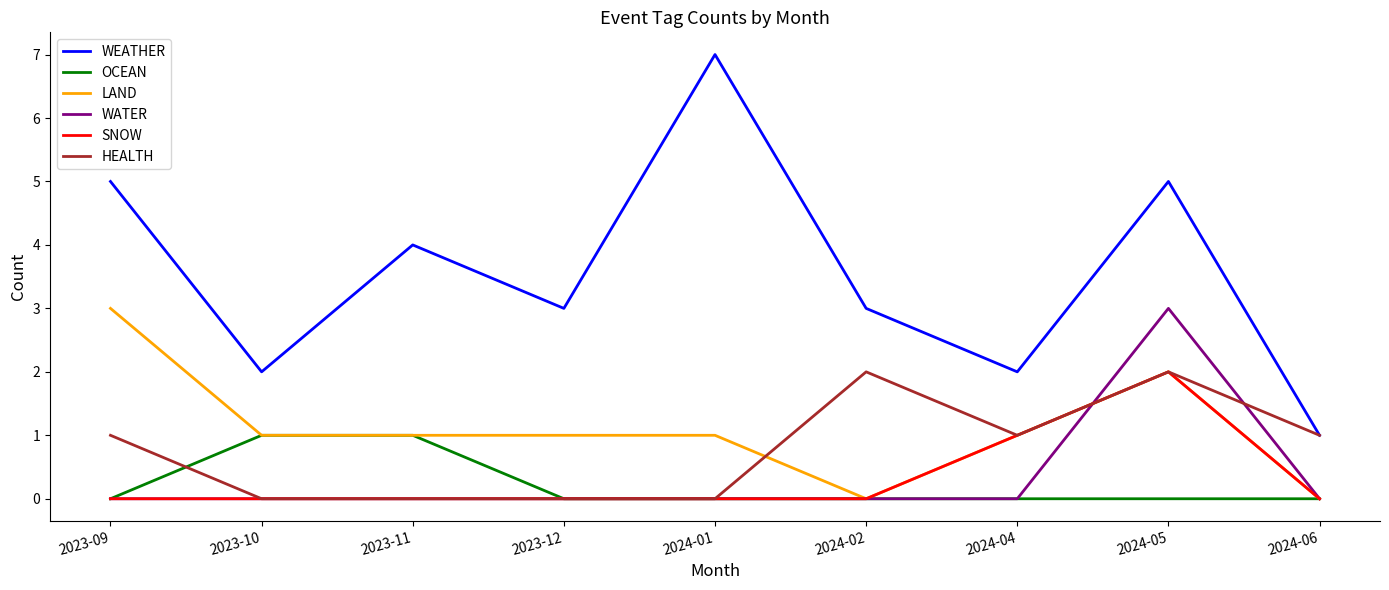

True or false: WEATHER and WATER intersect in this chart.

False